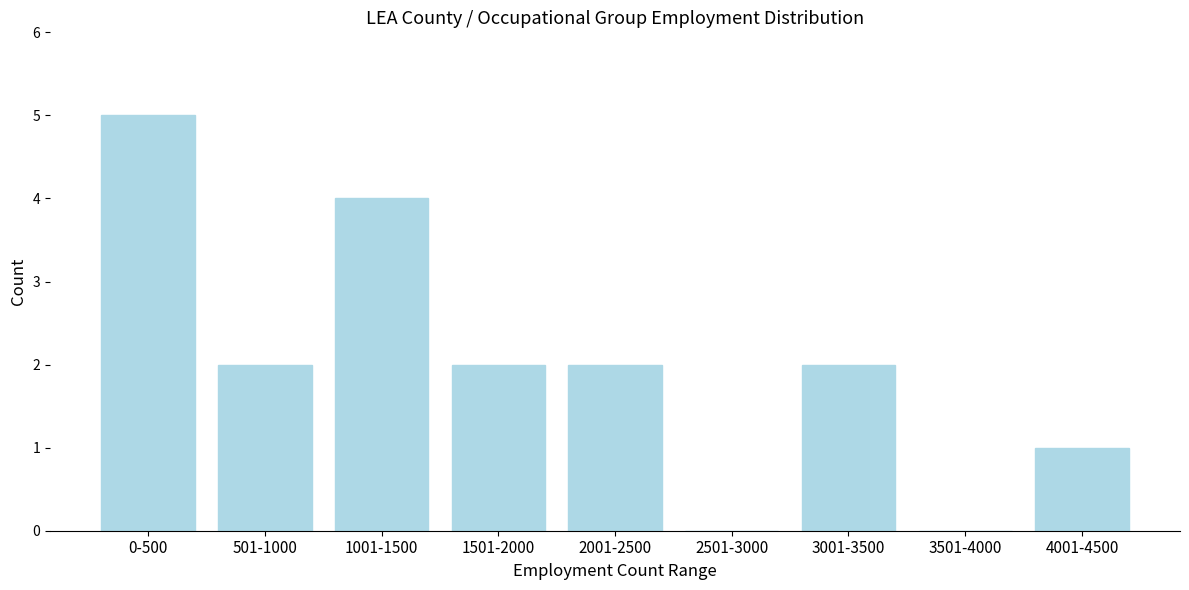

Reading left to right, list all the values displayed in this chart.

0-500=5	501-1000=2	1001-1500=4	1501-2000=2	2001-2500=2	2501-3000=0	3001-3500=2	3501-4000=0	4001-4500=1